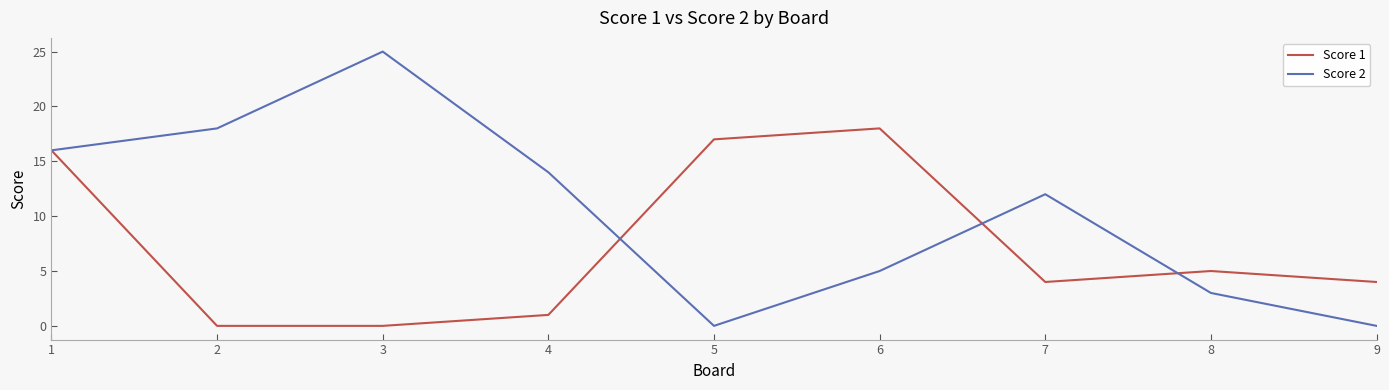

Reading left to right, what are all the values shown in this chart?

Score 1: 16	0	0	1	17	18	4	5	4
Score 2: 16	18	25	14	0	5	12	3	0